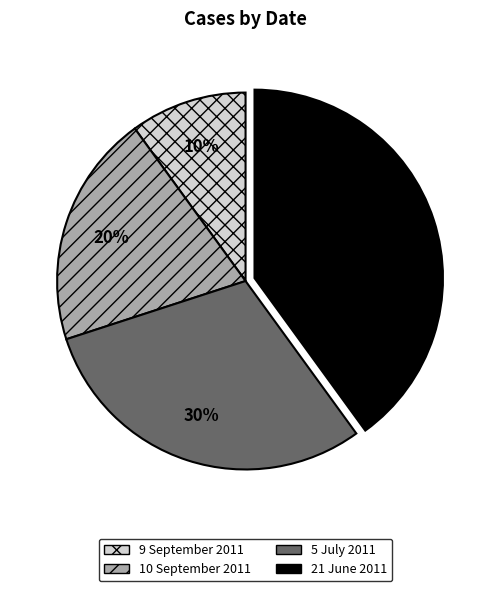

Combined, do 21 June 2011 and 5 July 2011 account for over 50%?

Yes